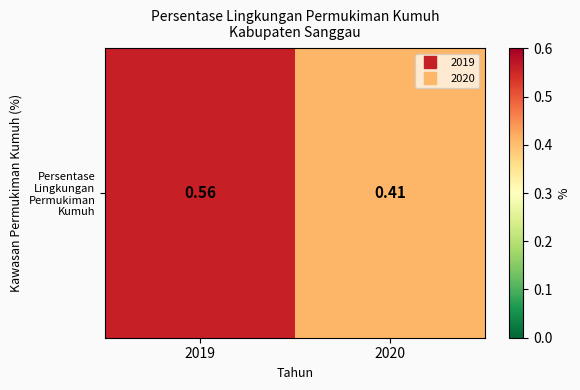

List the labels in order of value, smallest first.

2020, 2019